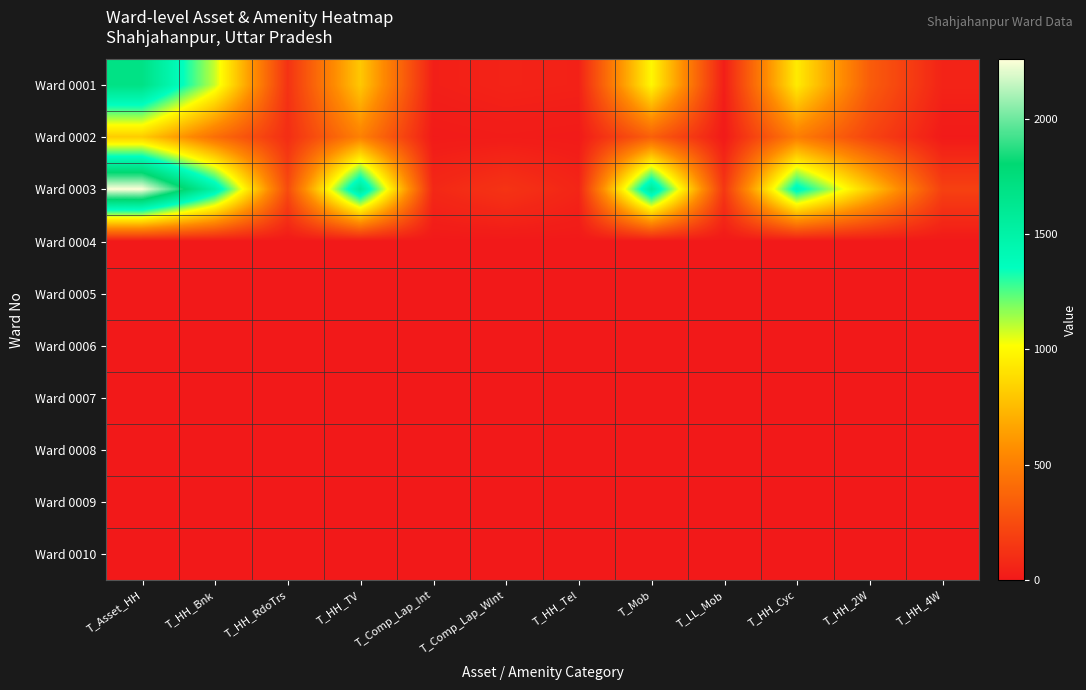

Which category has the highest value across all series?

T_Asset_HH